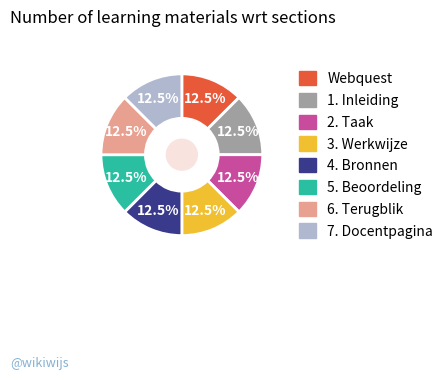

Approximately how many times larger is the value at Webquest compared to 7. Docentpagina?

1.0